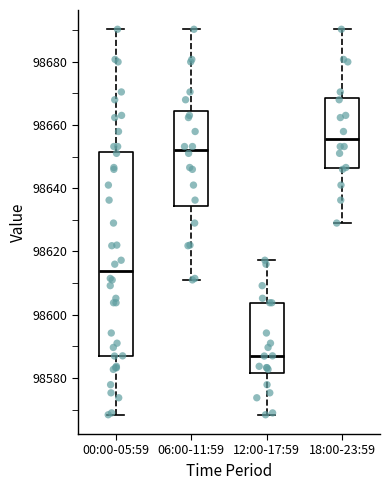

Where is the upper edge of the box for 18:00-23:59 on the y-axis? The values are not printed on the chart, so give them approximately, as read against the axis.

98668